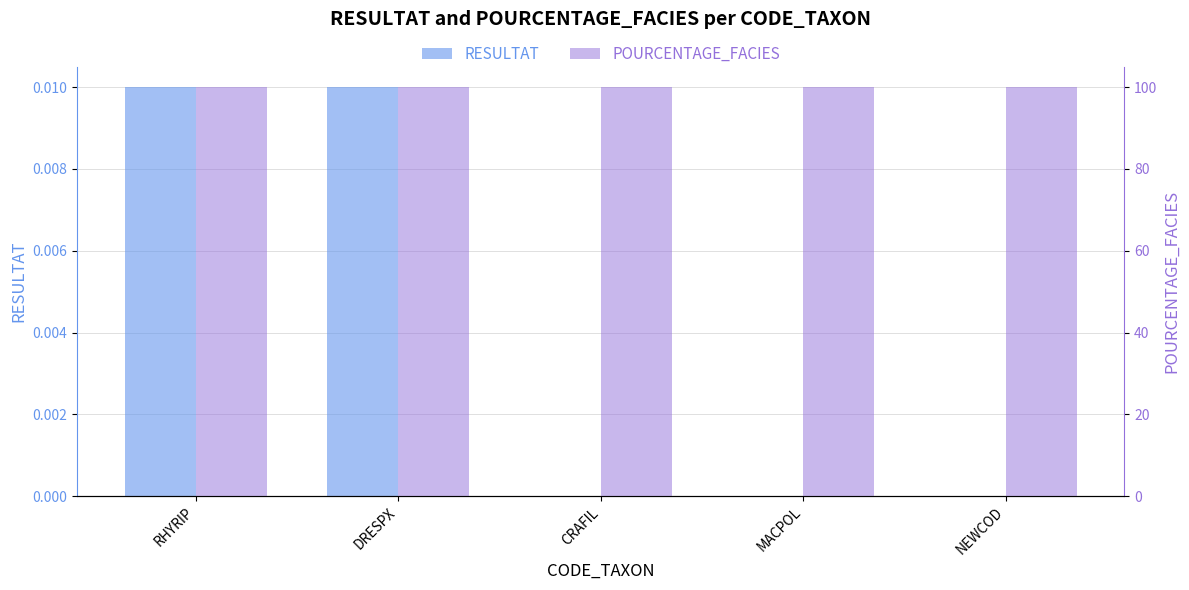

What position from the left is MACPOL?

4